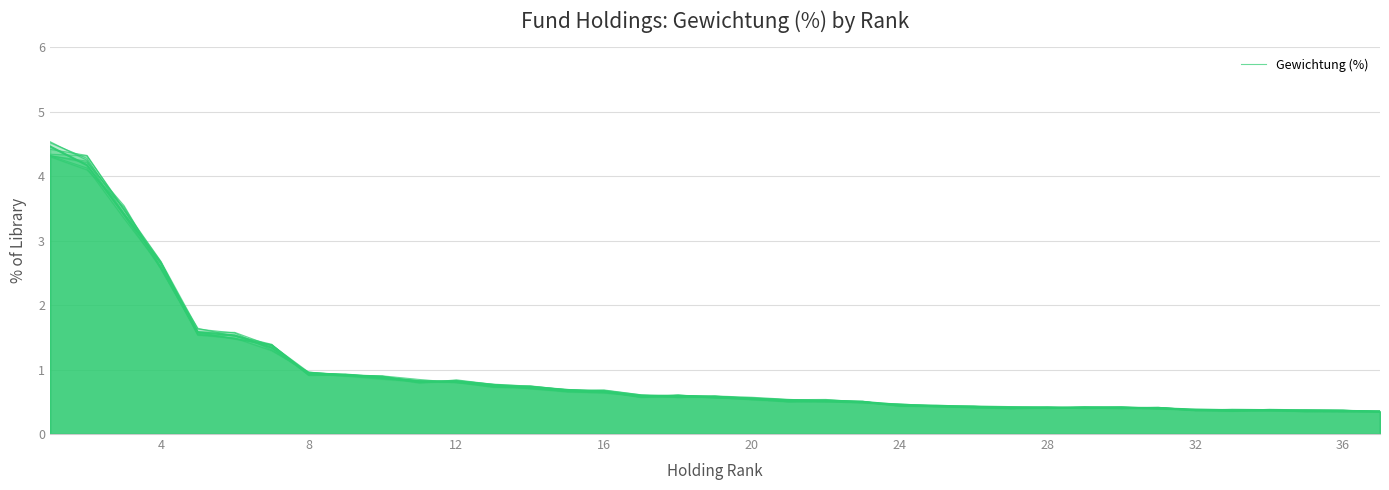

Where is the first local maximum?

12